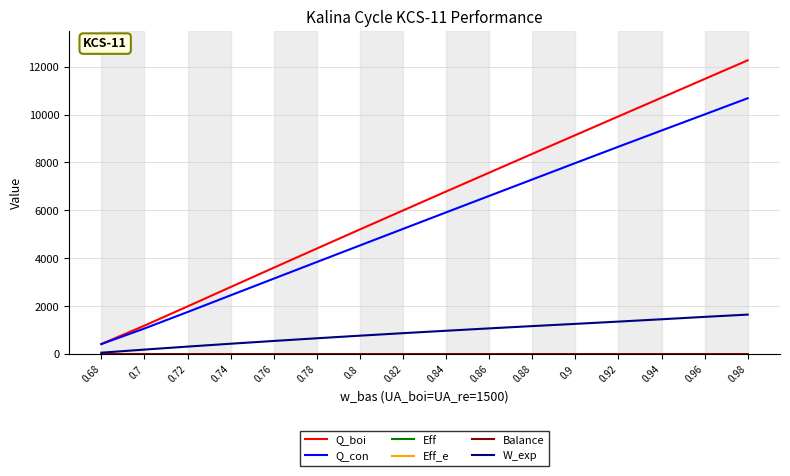

Which series changed the most between 0.84 and 0.8?

Q_boi